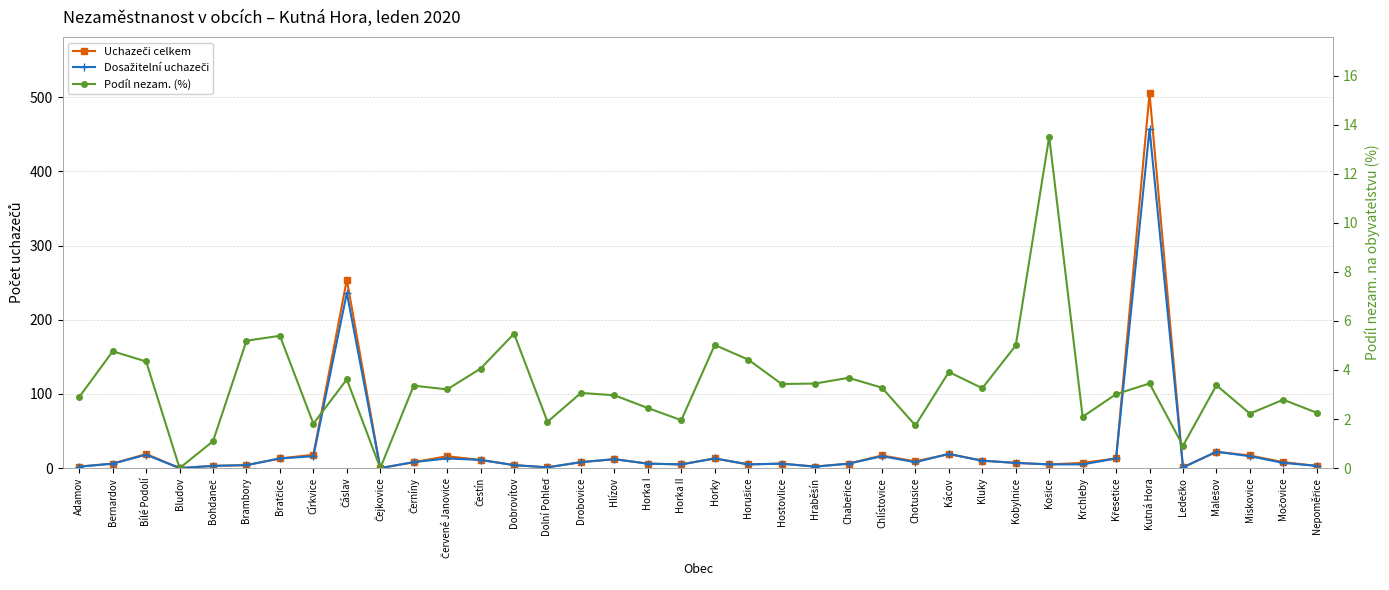

How many lines are shown in the chart?

3